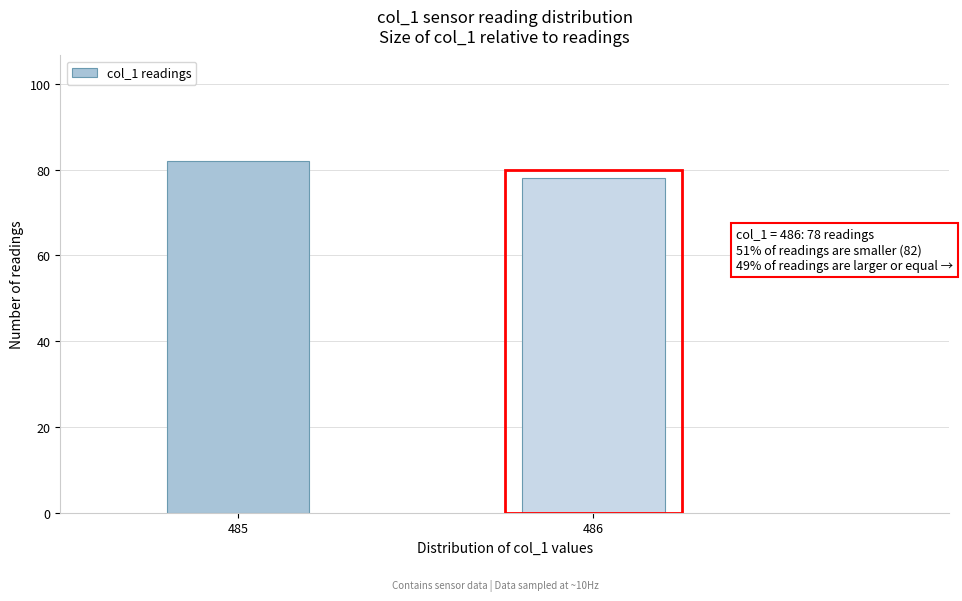

Reading left to right, extract all data points from this chart.

82	78